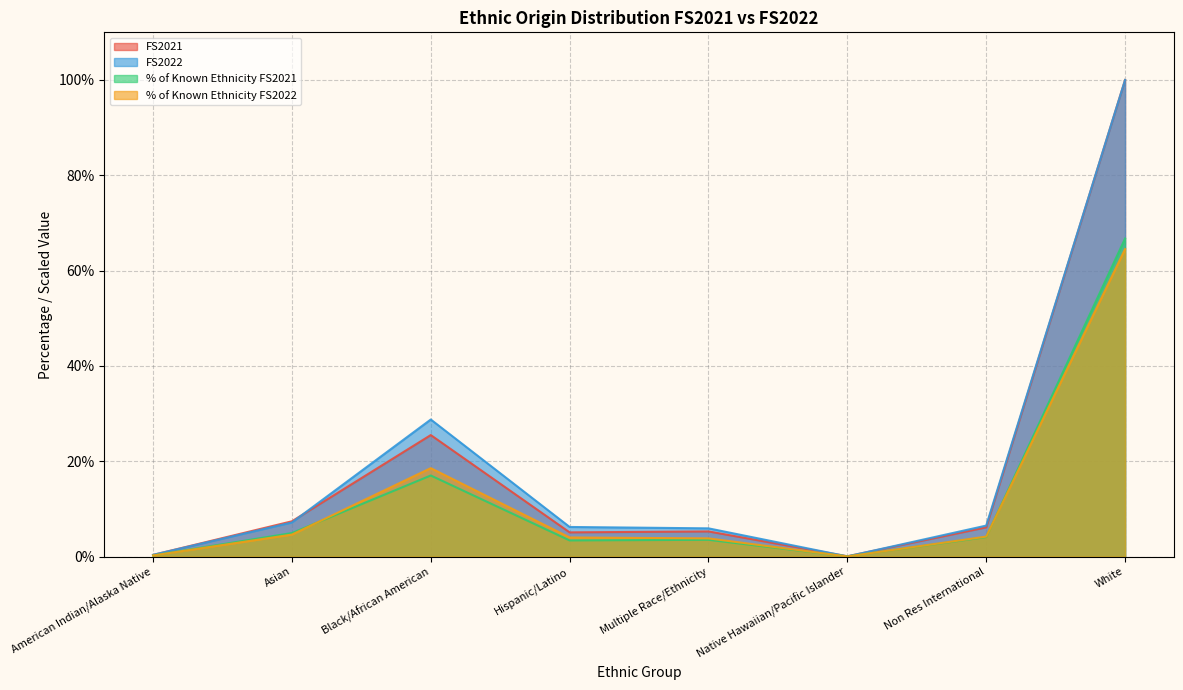

At which category is the sum across all series the highest?

White